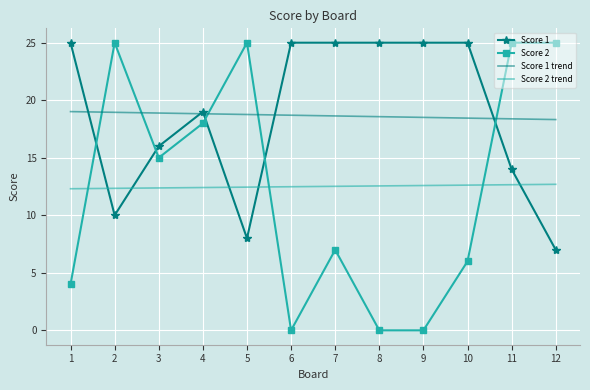

Between which two adjacent categories do Score 2 trend and Score 2 first intersect?

1 and 2